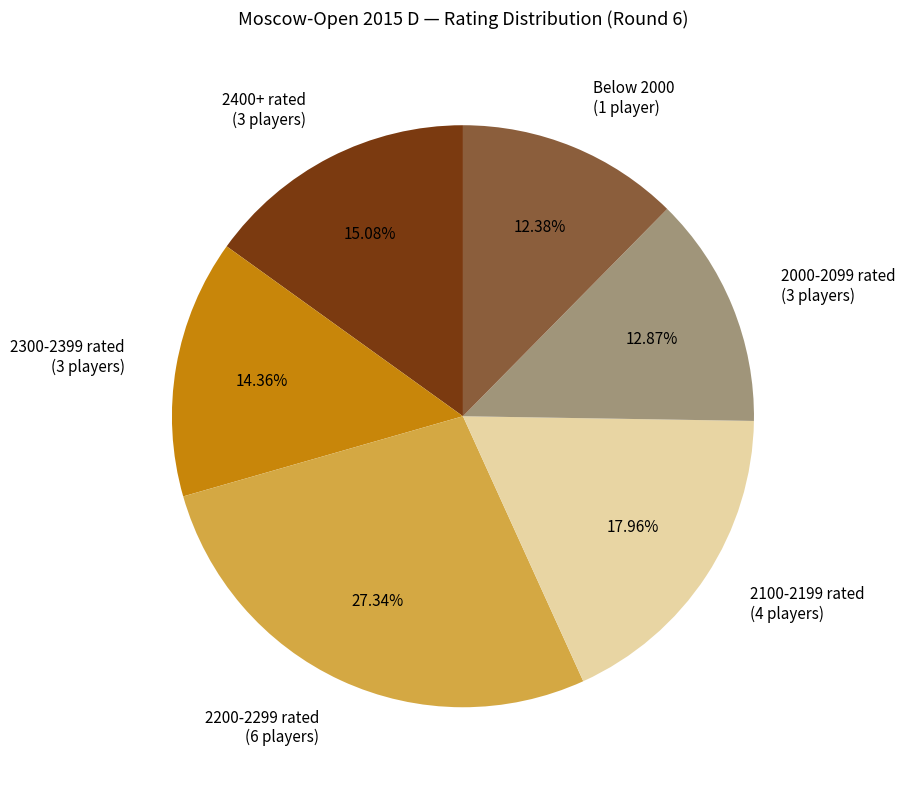

Which has a higher value, Below 2000 (1 player) or 2200-2299 rated (6 players)?

2200-2299 rated (6 players)